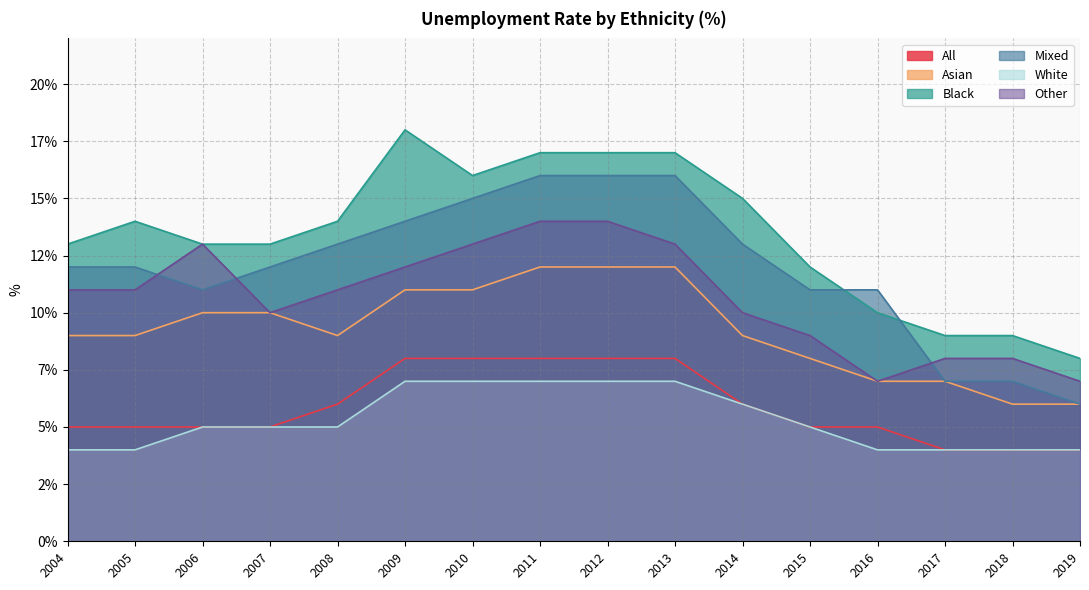

What is the difference between the Black values at 2018 and 2013?

8